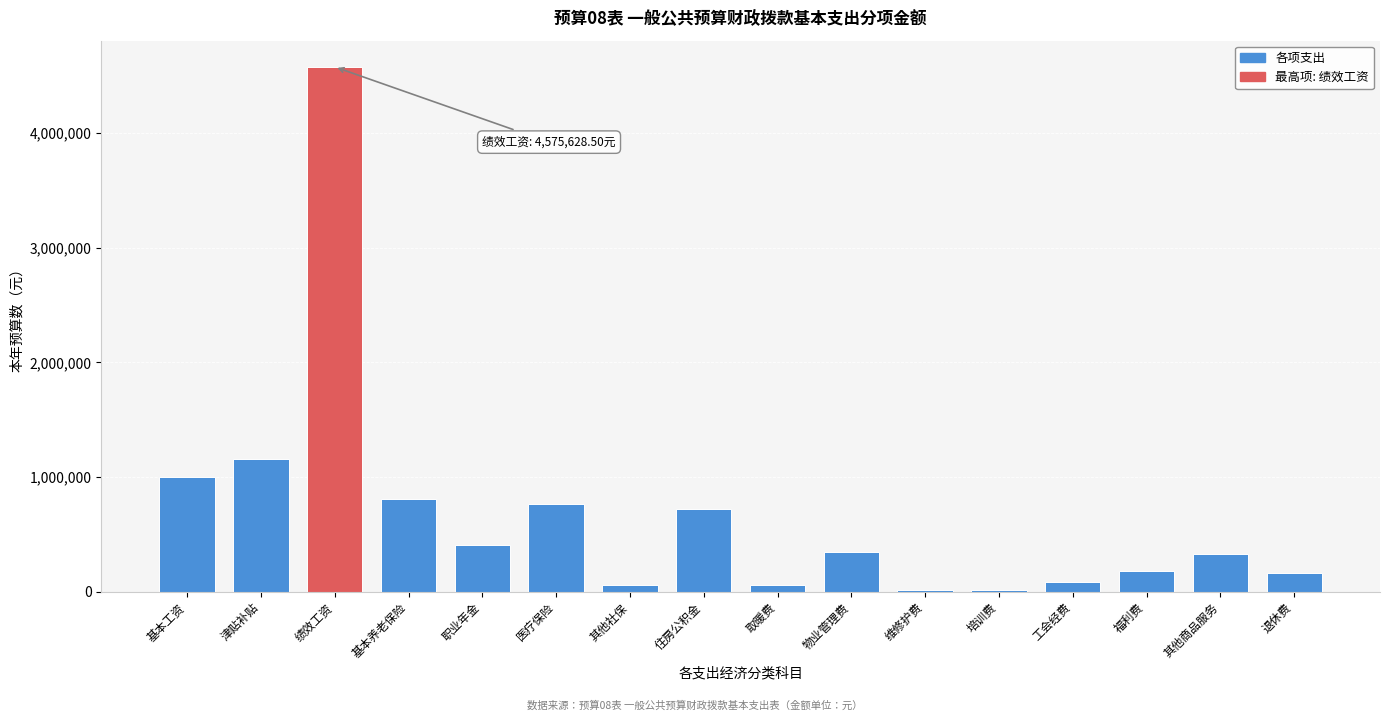

What is the ratio of the value at 医疗保险 to the value at 基本养老保险?

0.9